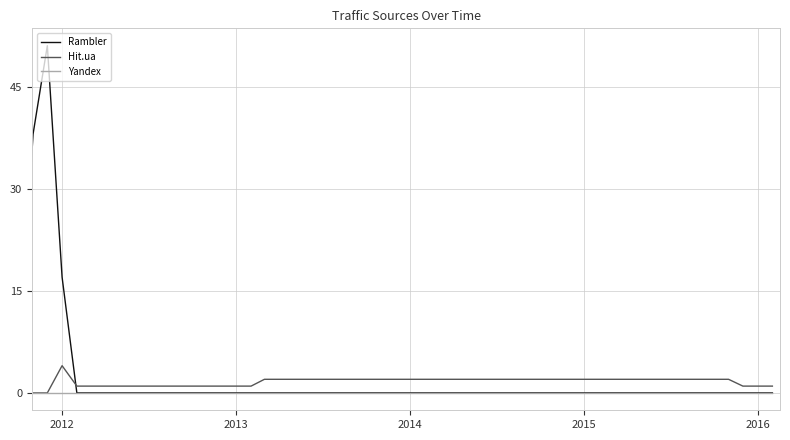

What are all the series names shown in the legend?

Rambler, Hit.ua, Yandex